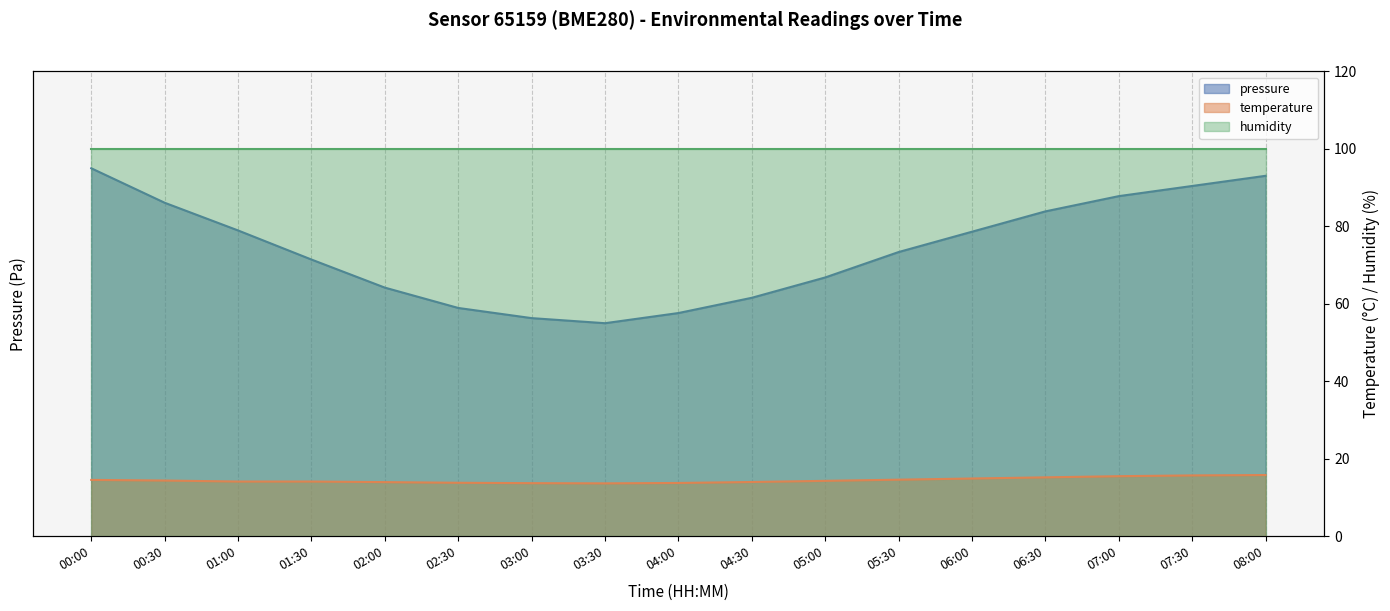

What position from the right is 04:30?

8